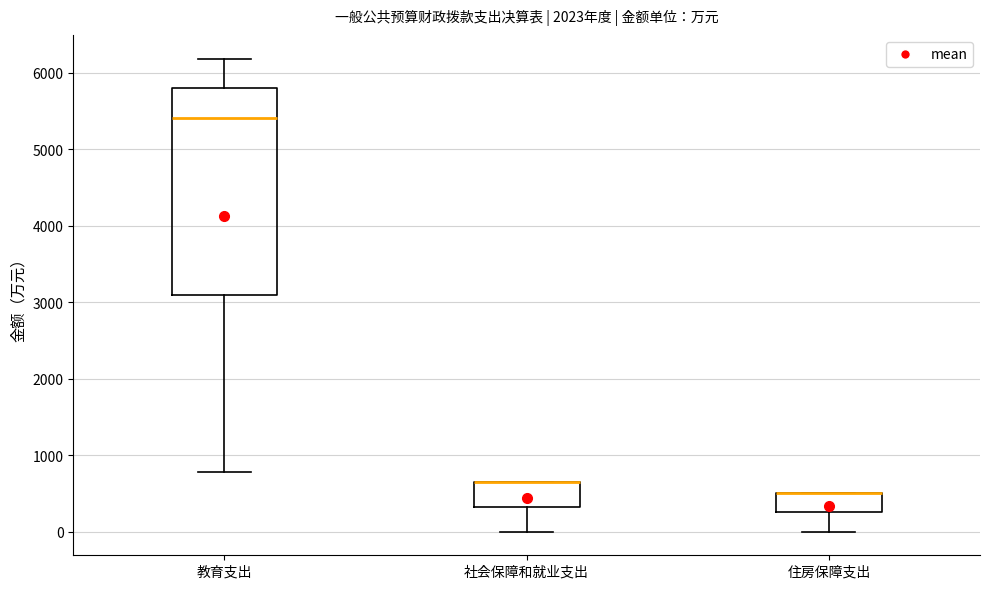

Reading left to right, read every box against the y-axis: the position of its median line, the range the box covers, and the ends of its whiskers. The values are not printed on the chart, so give them approximately, as read against the axis.

教育支出: median 5400, box 3100 to 5800, whiskers 800 to 6200
社会保障和就业支出: median 700 (drawn on the box's upper edge), box 300 to 700, whiskers 0 to 700
住房保障支出: median 500 (drawn on the box's upper edge), box 300 to 500, whiskers 0 to 500